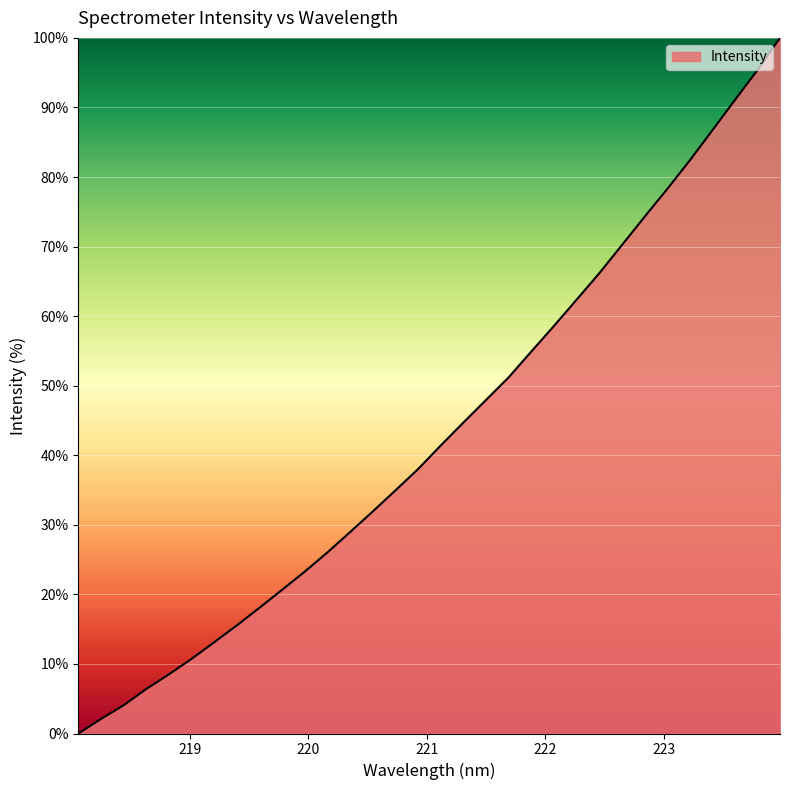

Count the number of categories in the chart.

32